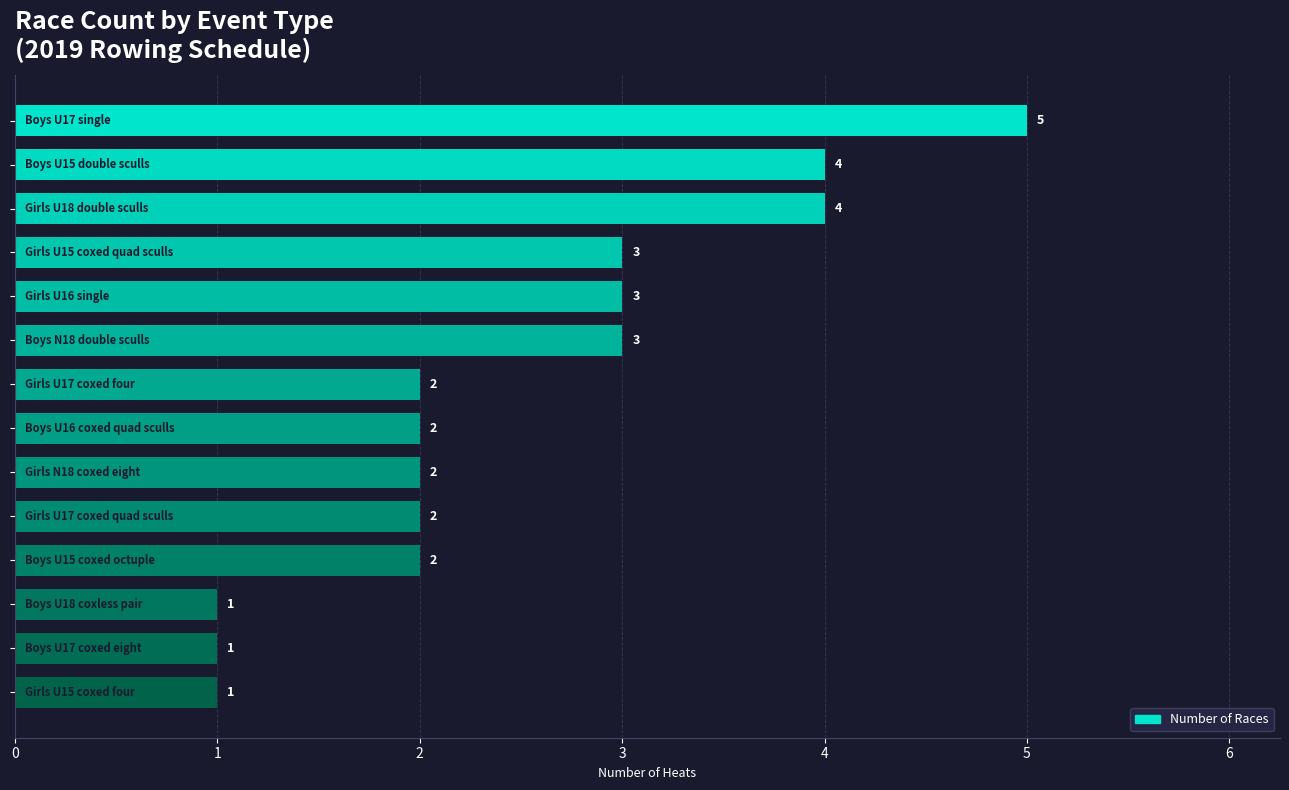

Reading top to bottom, list all the values displayed in this chart.

5	4	4	3	3	3	2	2	2	2	2	1	1	1